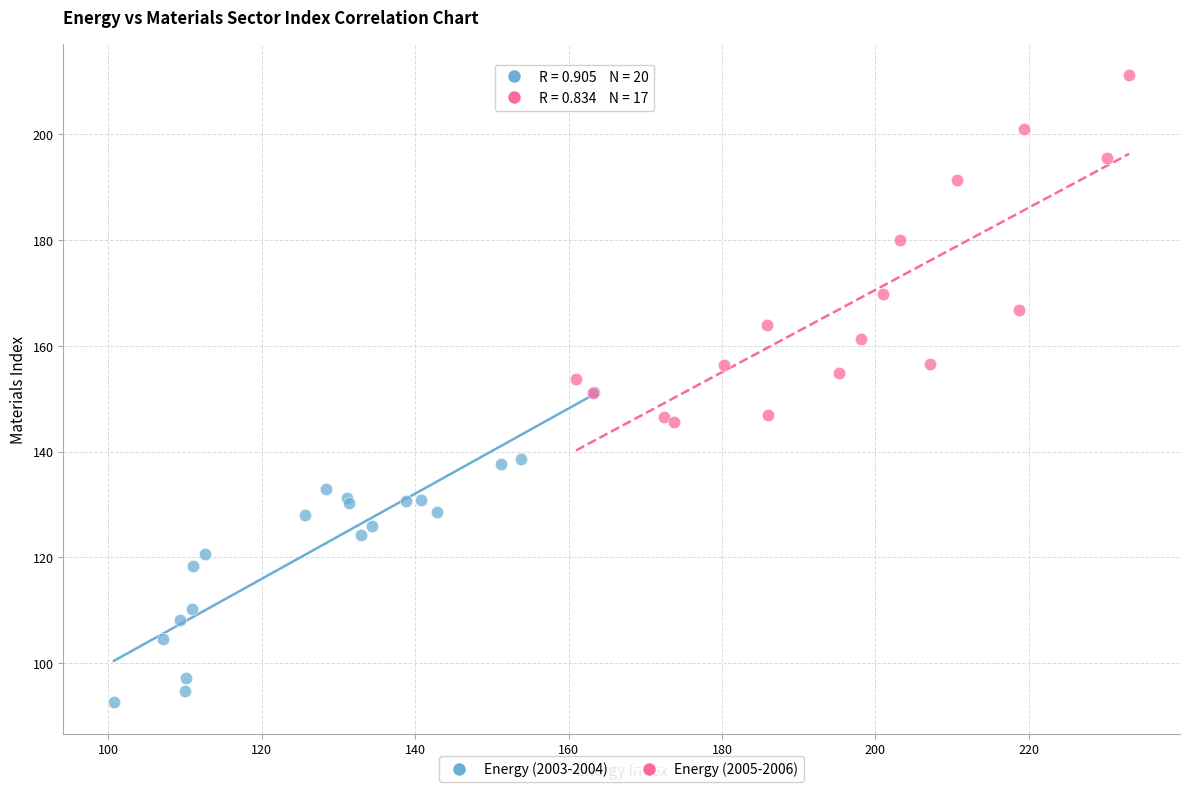

Which series reaches the maximum Y coordinate?

Energy (2005-2006)